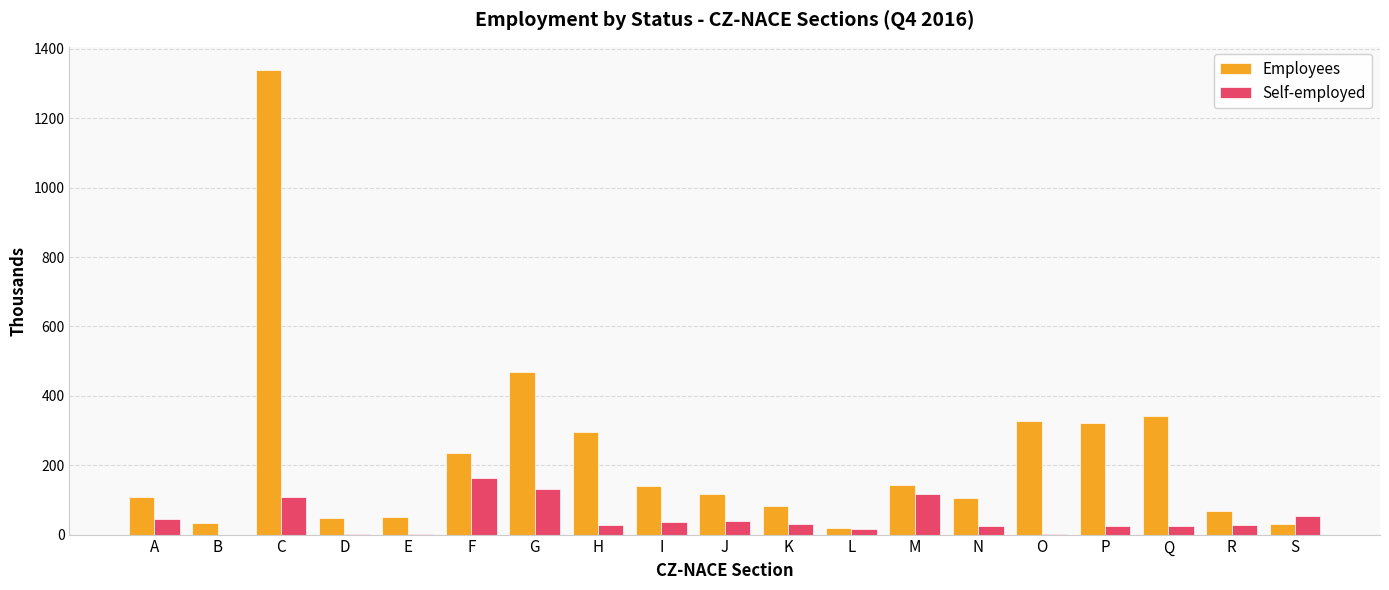

What are all the series names shown in the legend?

Employees, Self-employed